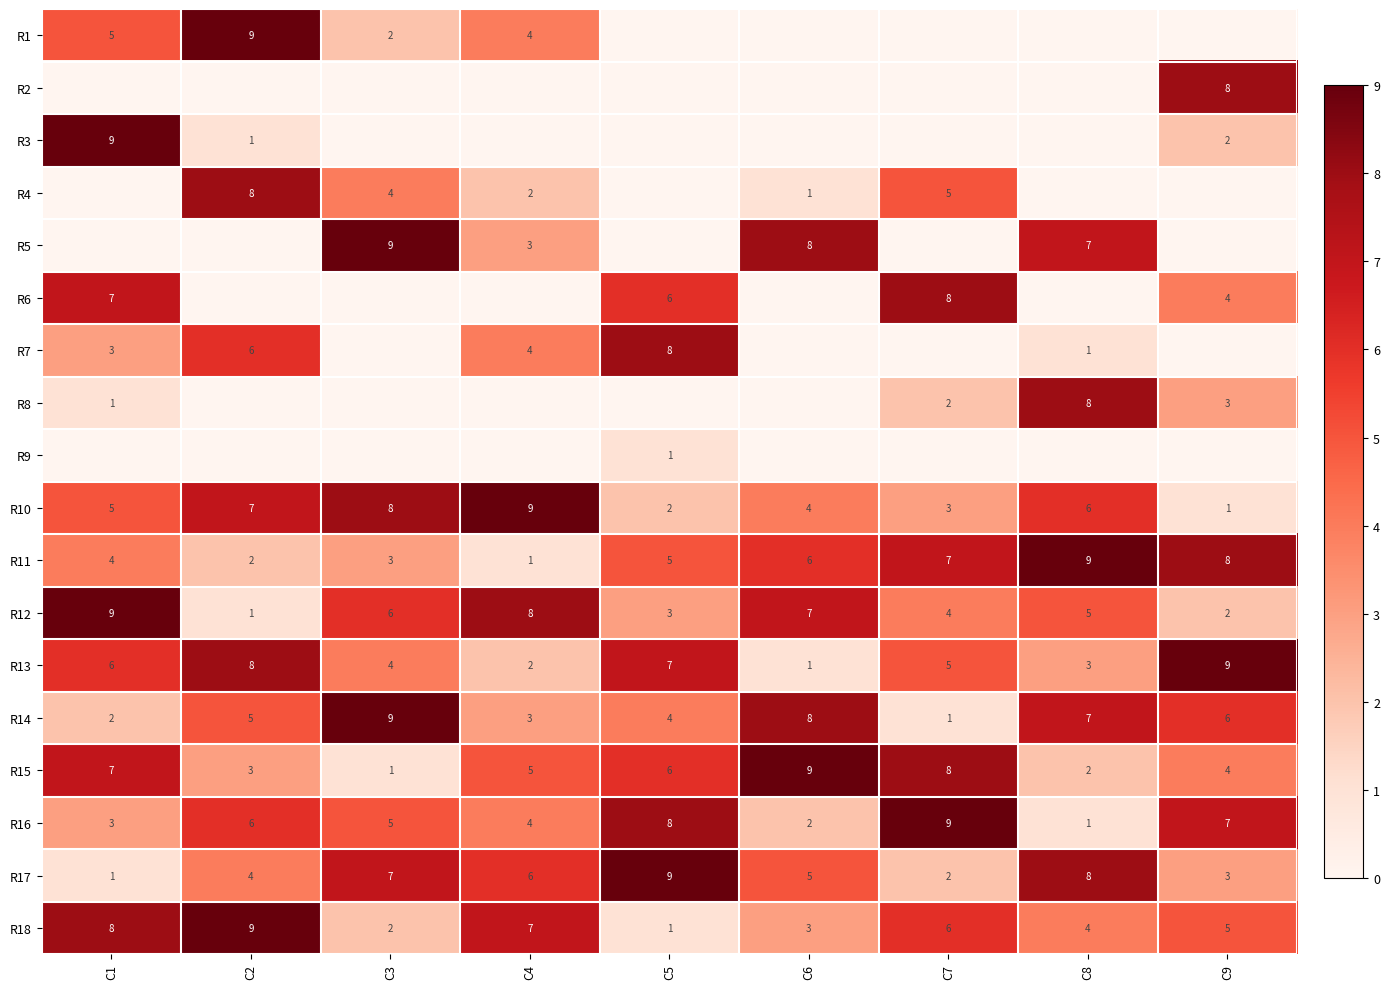

What is the maximum value for R16?

9